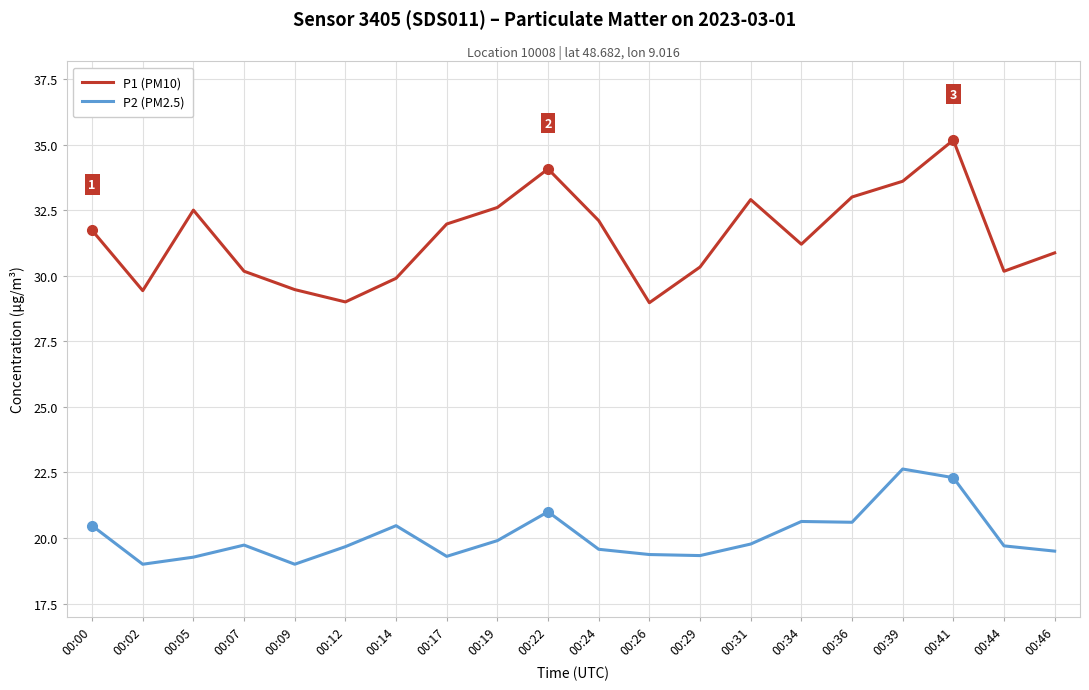

What is the difference between the maximum and minimum values in the P2 (PM2.5) series?

3.6